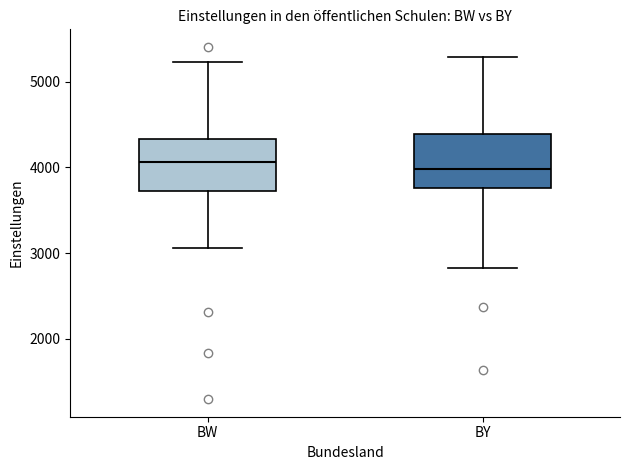

Where is the lower edge of the box for BW on the y-axis? The values are not printed on the chart, so give them approximately, as read against the axis.

3700